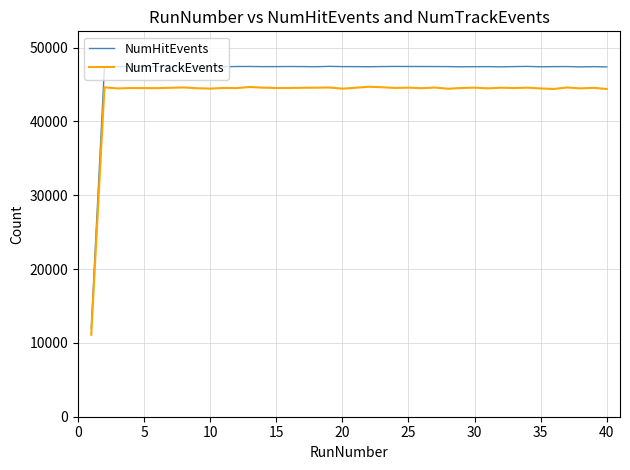

True or false: NumTrackEvents and NumHitEvents intersect in this chart.

False